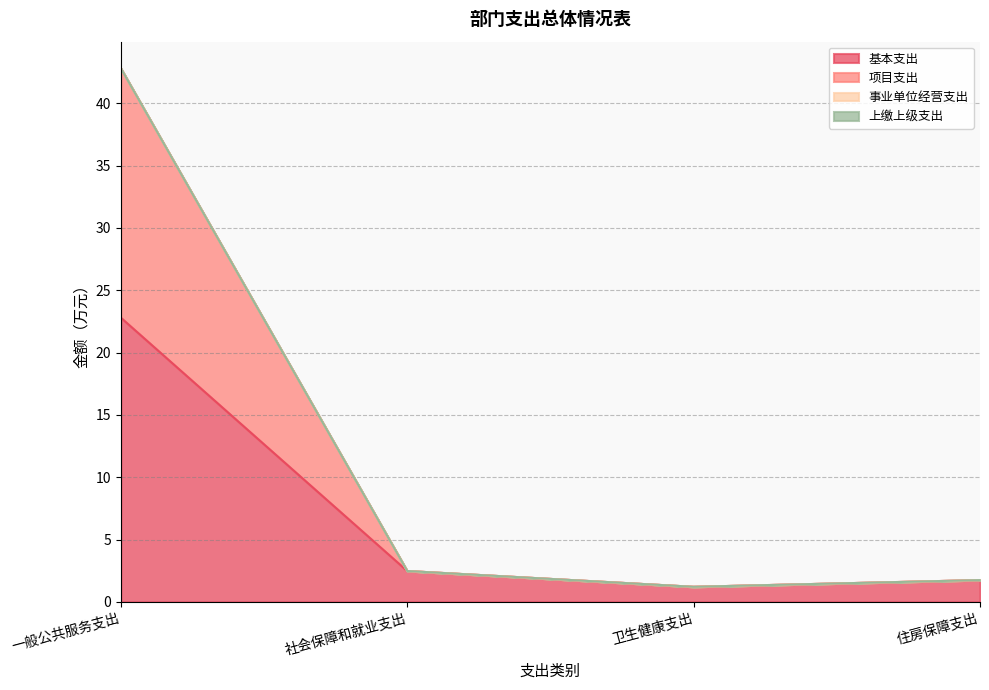

What is the greatest value displayed?

42.8